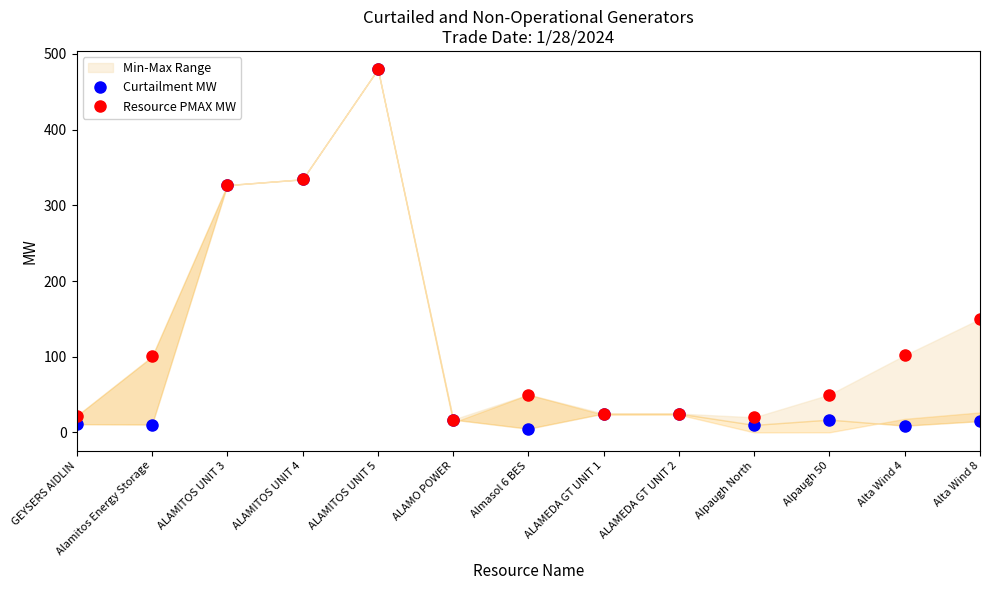

The Curtailment MW series shows 13.5 at Alpaugh North. True or false?

False